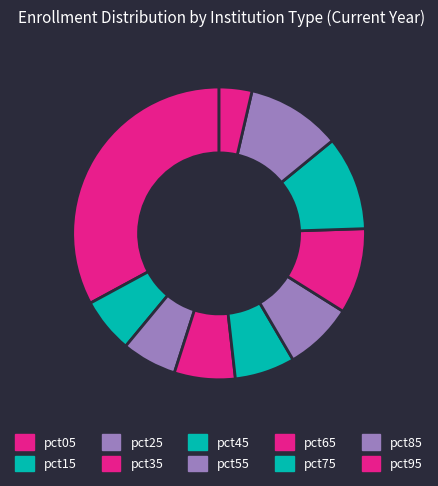

Between pct35 and pct85, which is larger?

pct85